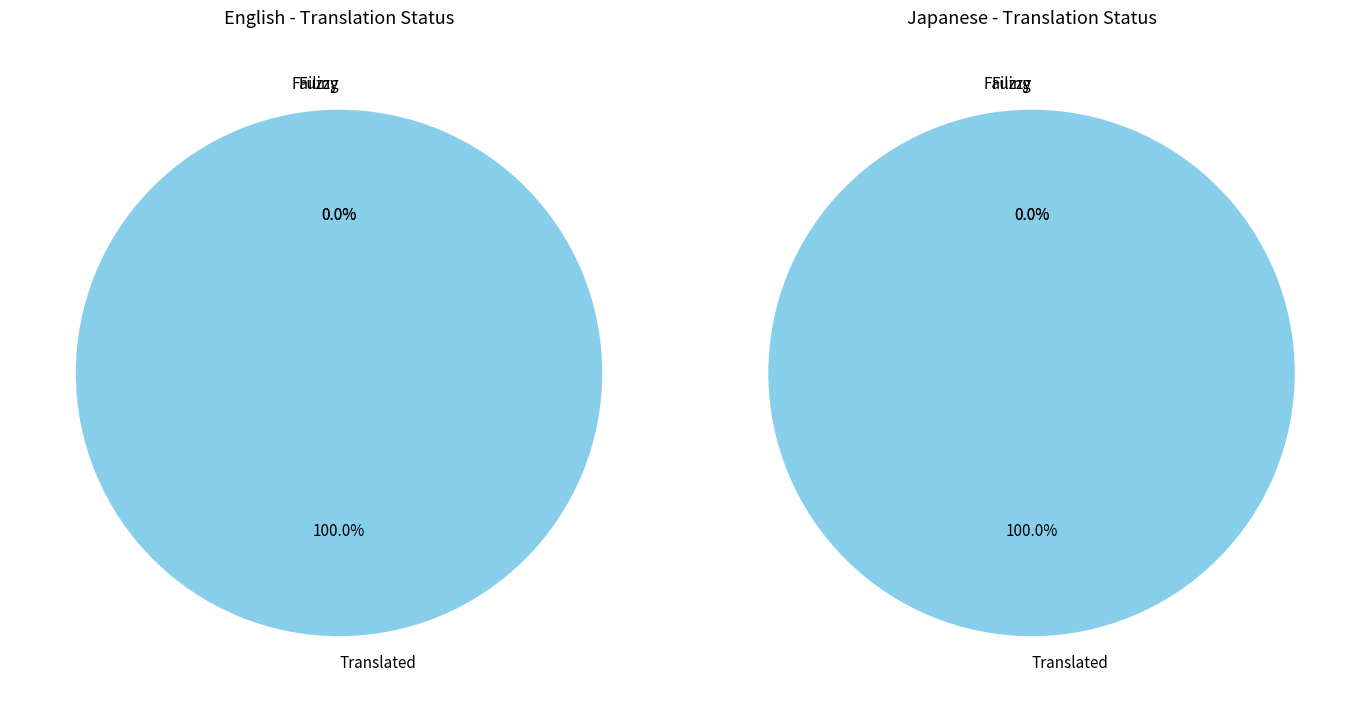

Does Japanese represent more than half of the total?

No